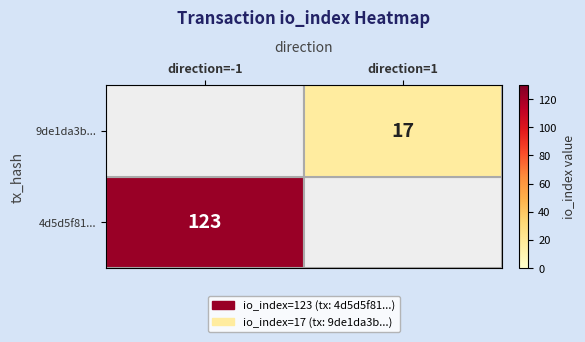

The value of 4d5d5f81... at direction=-1 is 54. True or false?

False